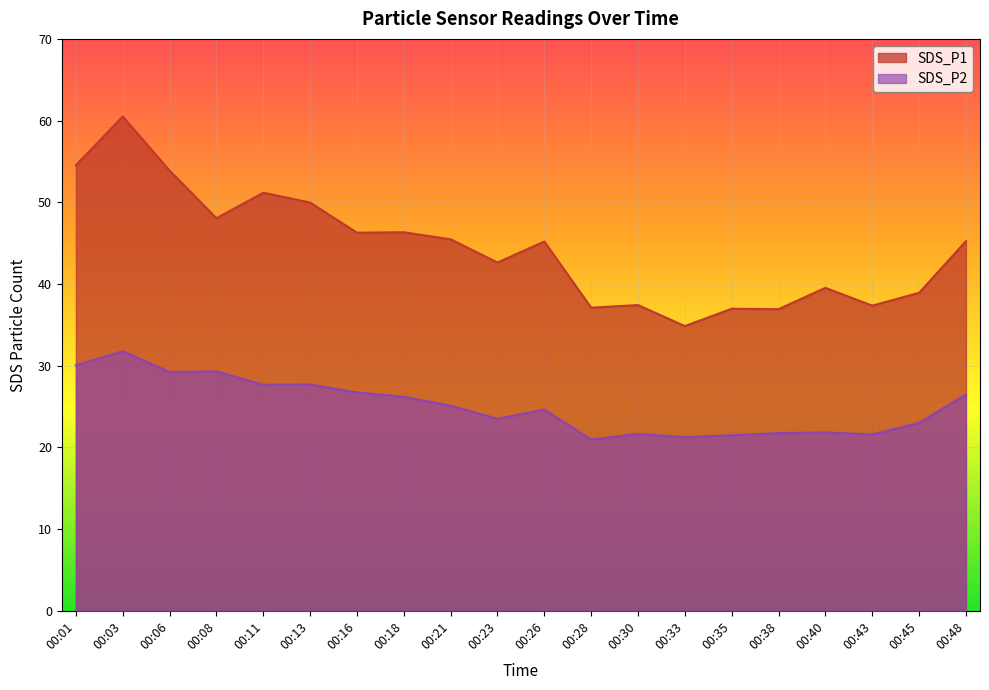

What is the spread (max minus min) of values at 00:35?

15.5